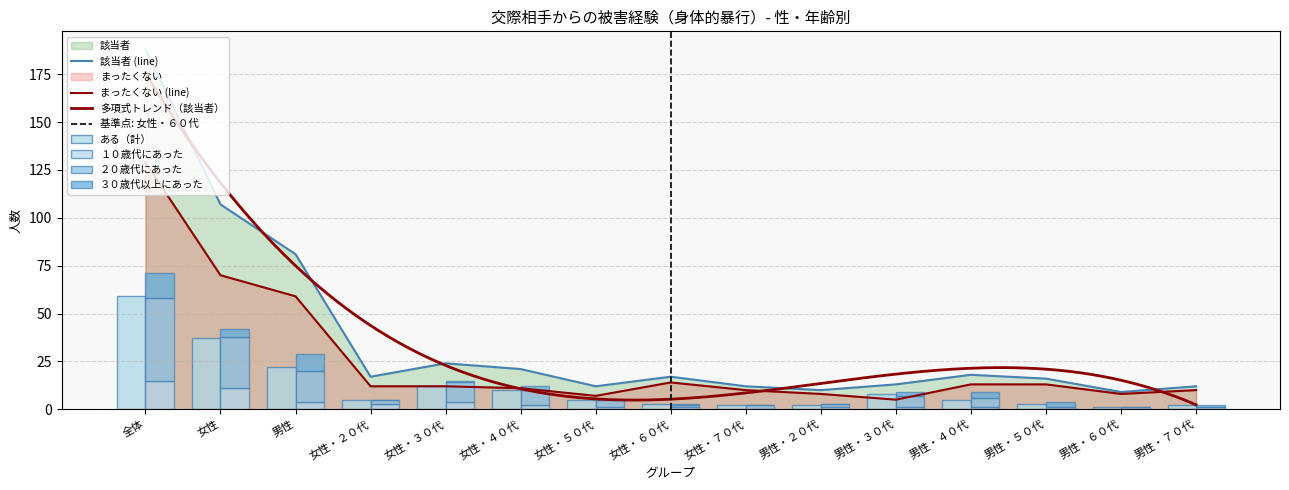

At which label does ある（計） first exceed 5?

全体